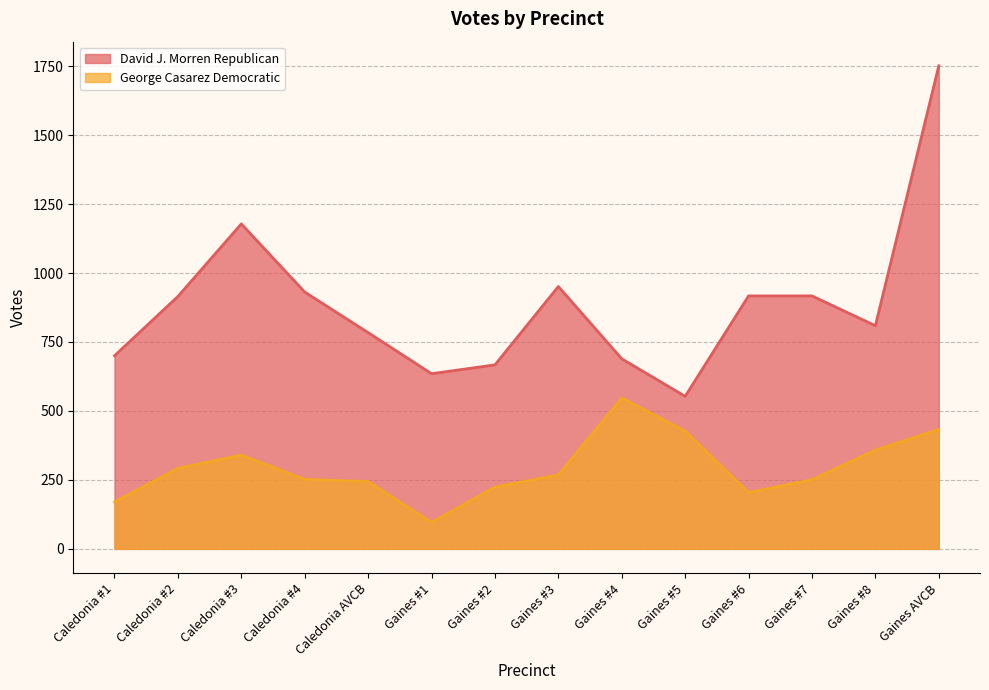

Rank the series at Caledonia #1 from highest to lowest value.

David J. Morren Republican line, George Casarez Democratic line